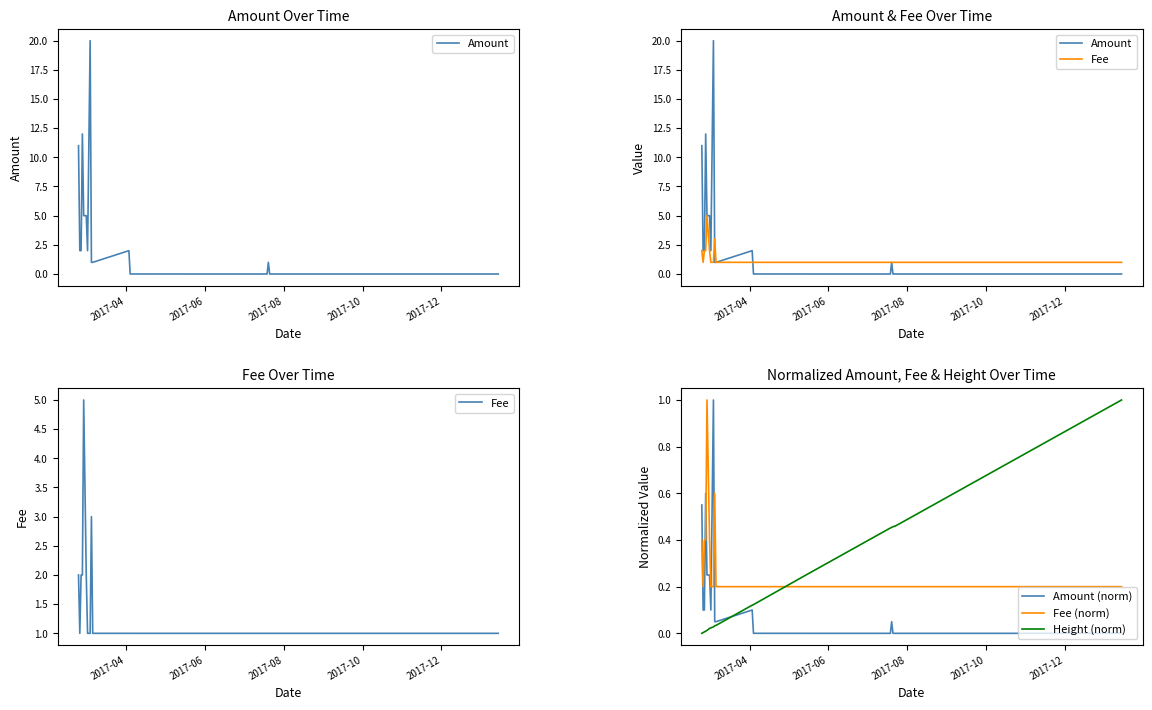

Which series has the largest total across all categories?

Amount